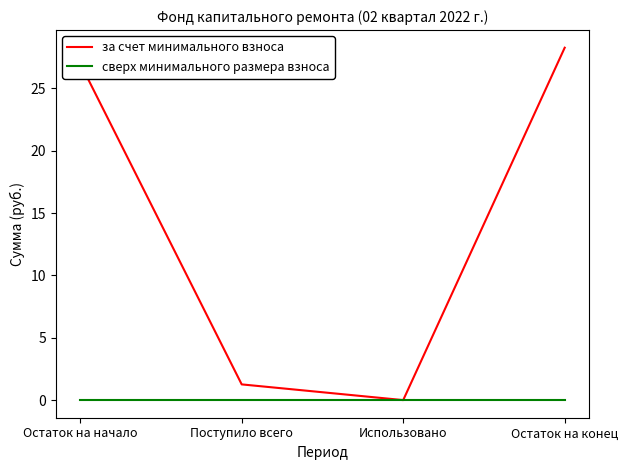

List the labels in order of за счет минимального взноса value, largest first.

Остаток на конец, Остаток на начало, Поступило всего, Использовано